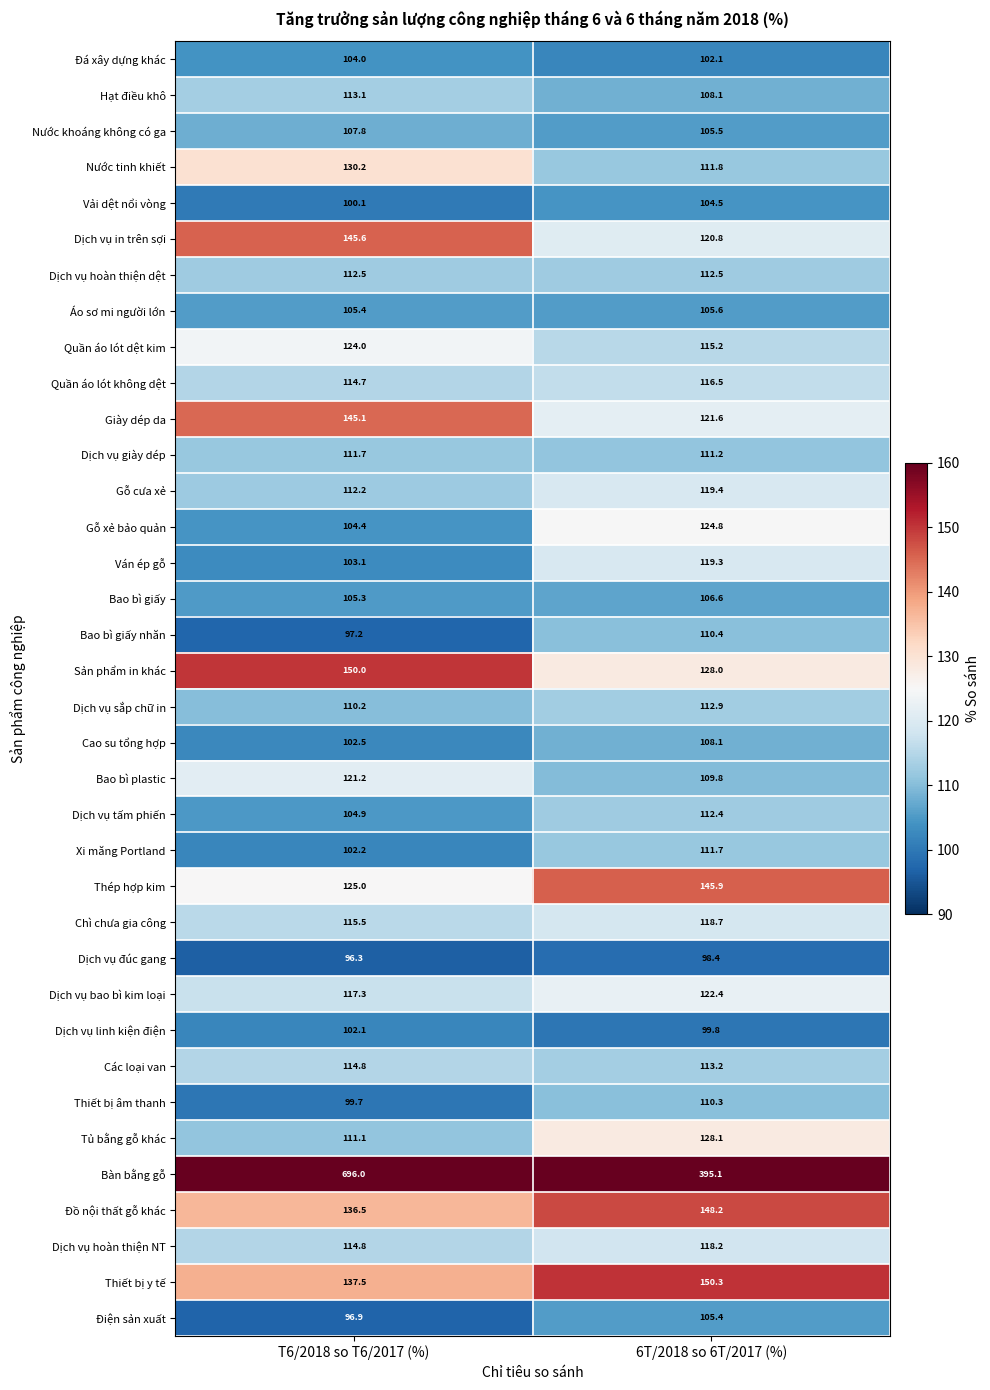

Rank the categories by Thiết bị âm thanh value from highest to lowest.

6T/2018 so 6T/2017 (%), T6/2018 so T6/2017 (%)